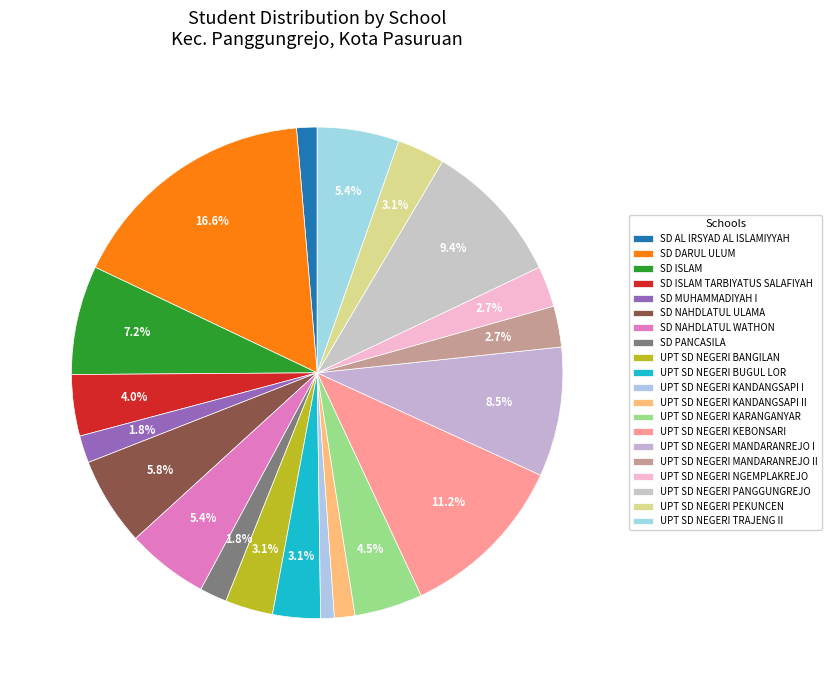

What is the smallest slice in the pie chart?

UPT SD NEGERI KANDANGSAPI I